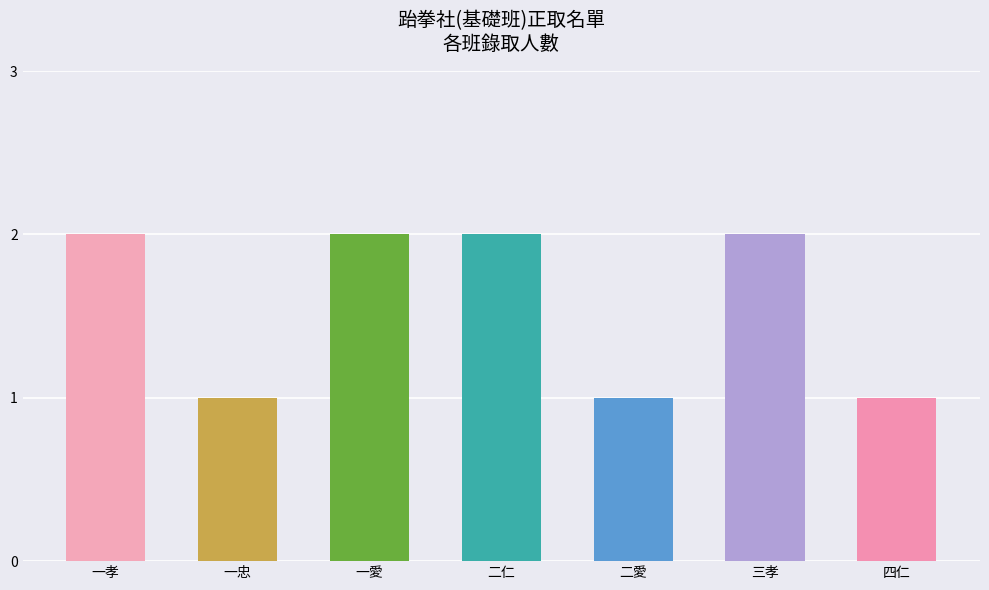

What is the sum of the values at 二仁 and 四仁?

3